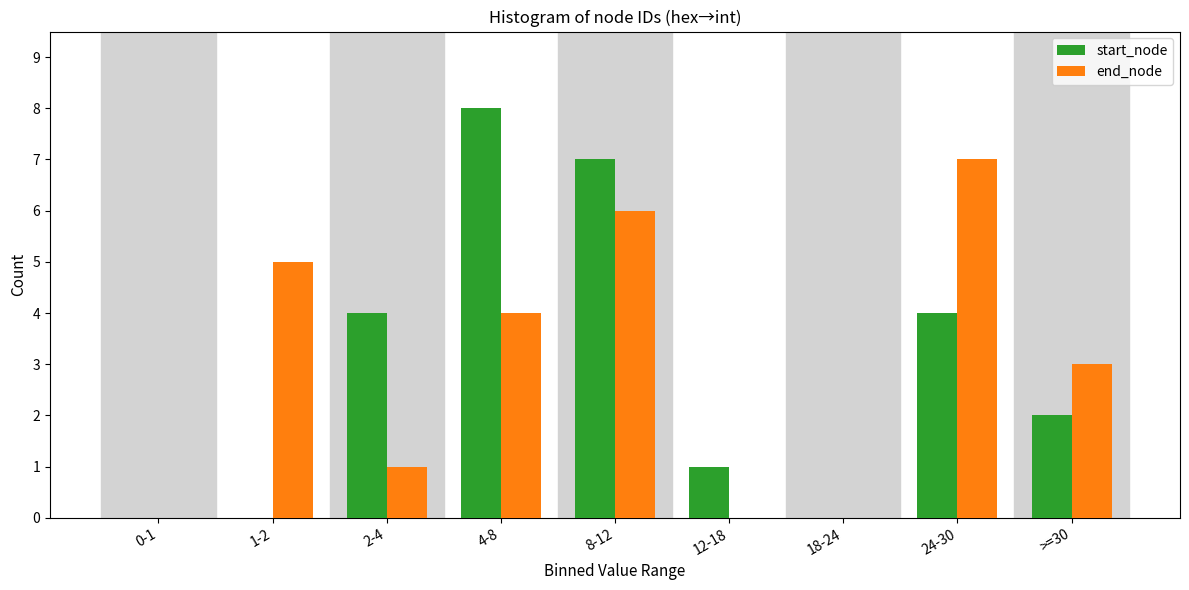

Reading left to right, transcribe all the data shown in this chart.

start_node: 0-1=0	1-2=0	2-4=4	4-8=8	8-12=7	12-18=1	18-24=0	24-30=4	>=30=2
end_node: 0-1=0	1-2=5	2-4=1	4-8=4	8-12=6	12-18=0	18-24=0	24-30=7	>=30=3